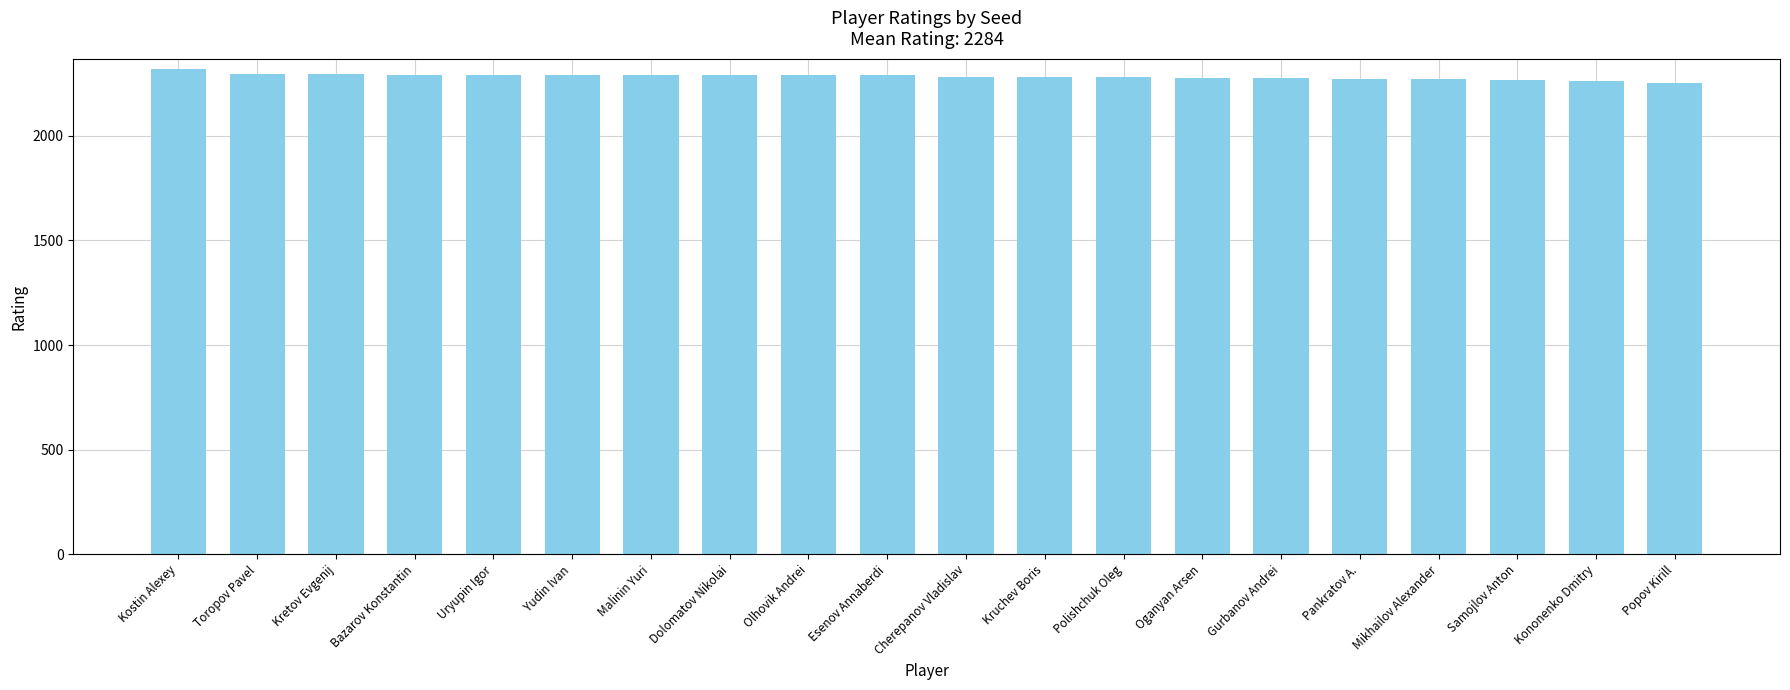

What is the difference between the second highest and second lowest values?

38